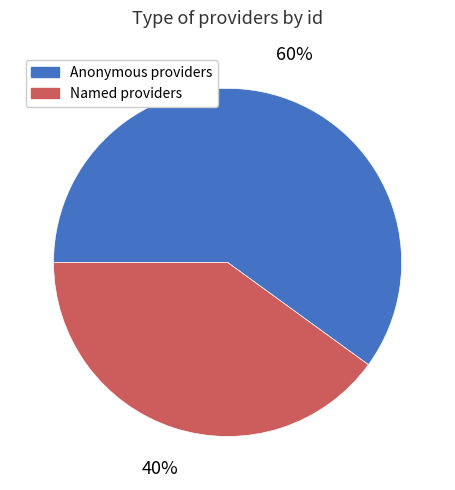

Is there any slice that represents more than half of the pie?

Yes